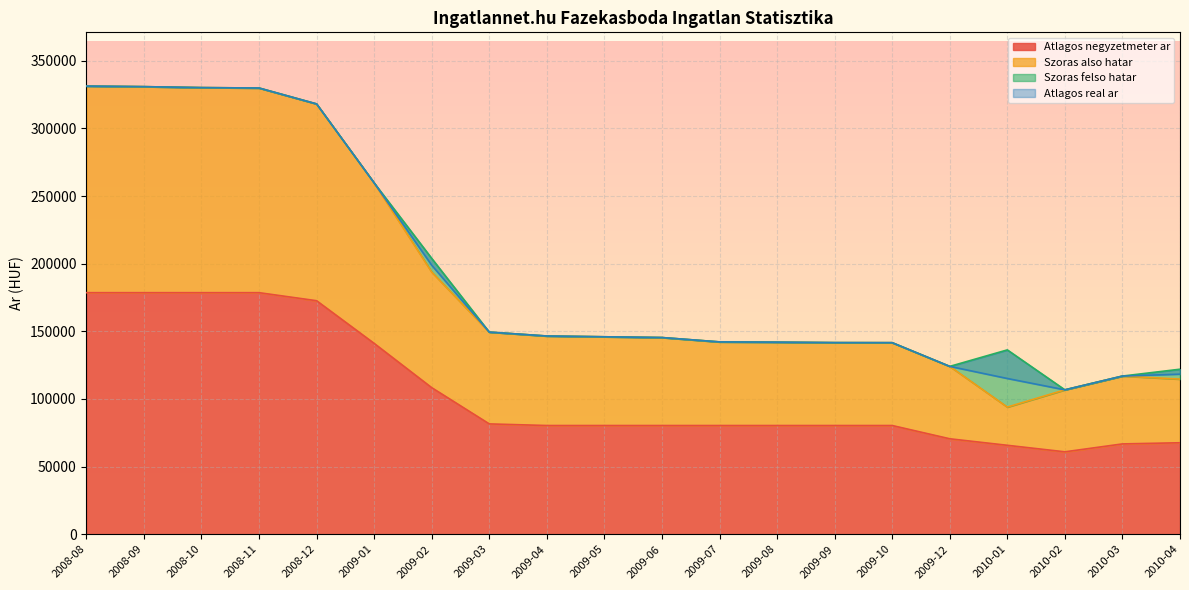

What is the label of the 13th point from the right?

2009-03